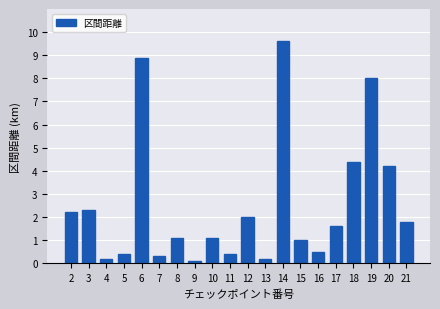

What is the change in value from 6 to 17?

-7.3